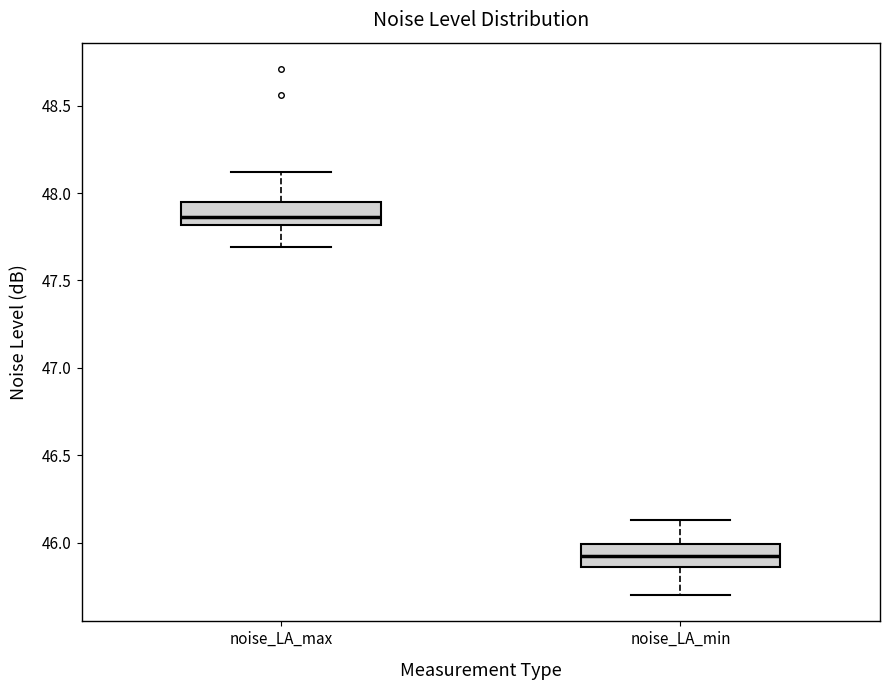

Reading left to right, read every box against the y-axis: the position of its median line, the range the box covers, and the ends of its whiskers. The values are not printed on the chart, so give them approximately, as read against the axis.

noise_LA_max: median 47.85, box 47.80 to 47.95, whiskers 47.70 to 48.10
noise_LA_min: median 45.95, box 45.85 to 46.00, whiskers 45.70 to 46.15